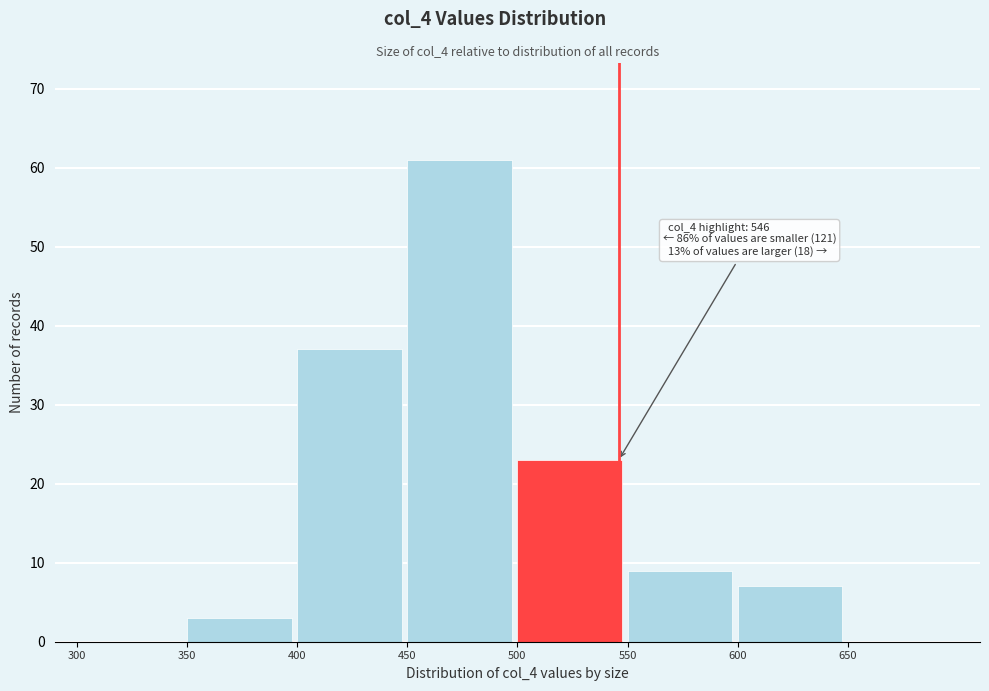

Which range on the x-axis has the tallest bar?

450 to 500